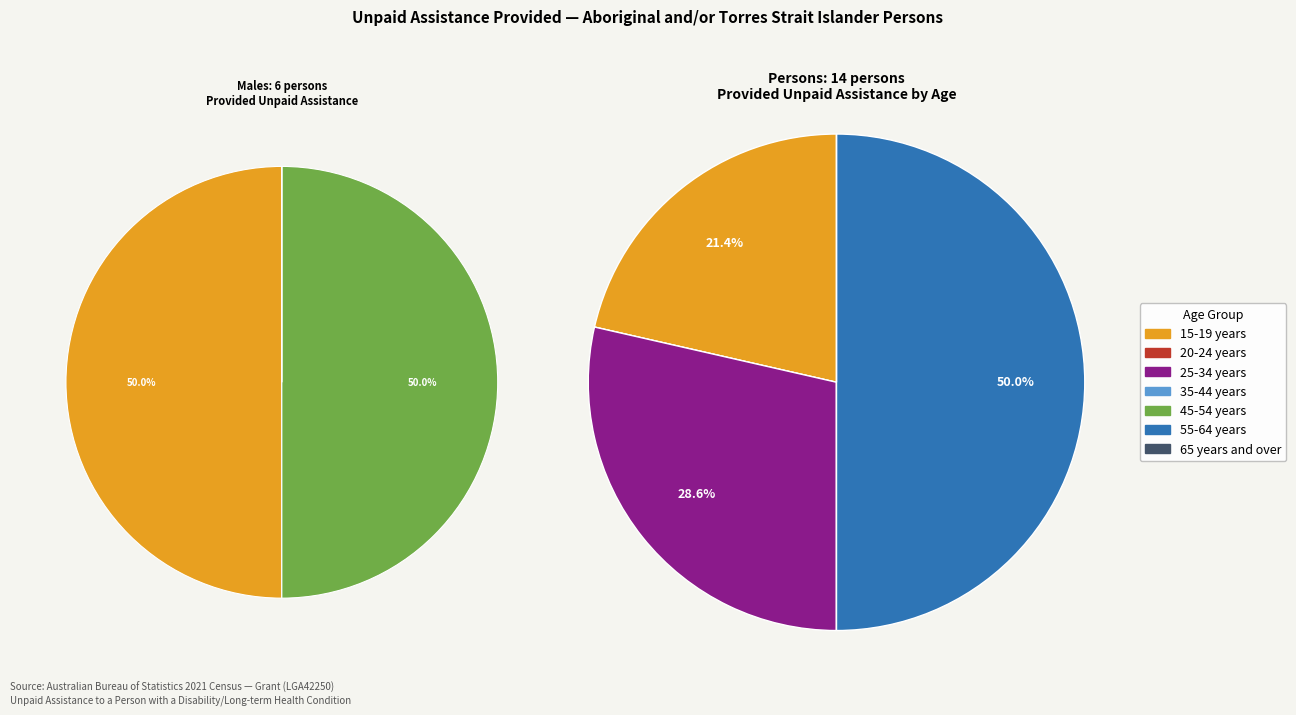

The 20-24 years slice represents 0% of the pie. True or false?

True